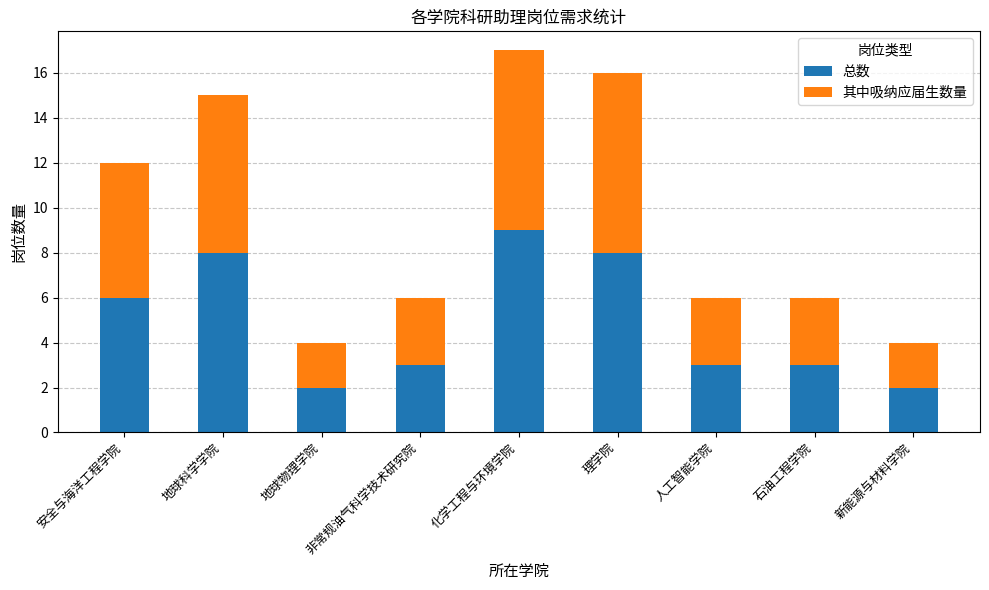

At which label is 总数 closest to 5?

安全与海洋工程学院